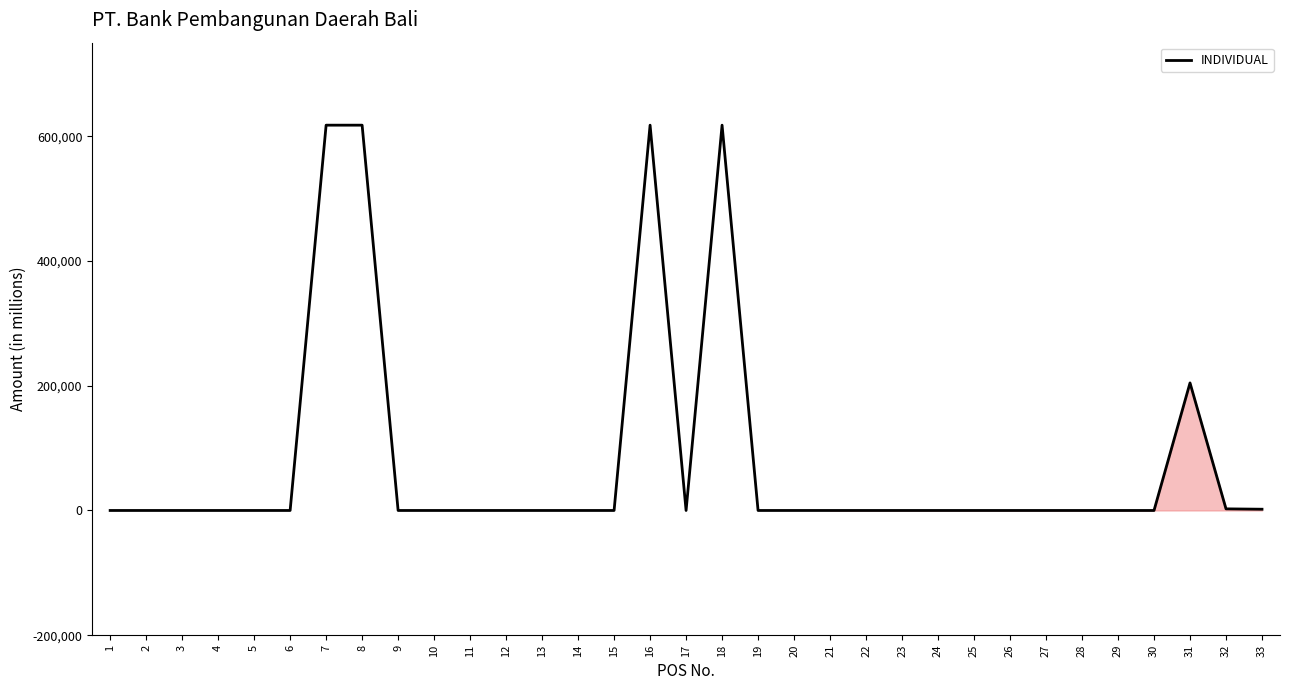

Is it true that the value at 17 is 0?

True